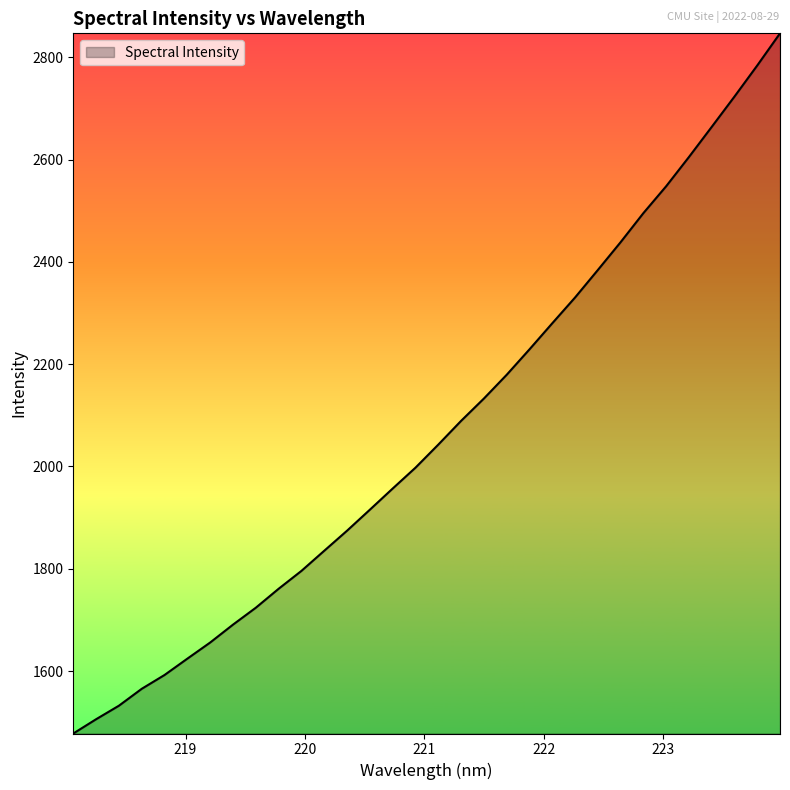

What is the minimum value shown in the chart?

1477.8